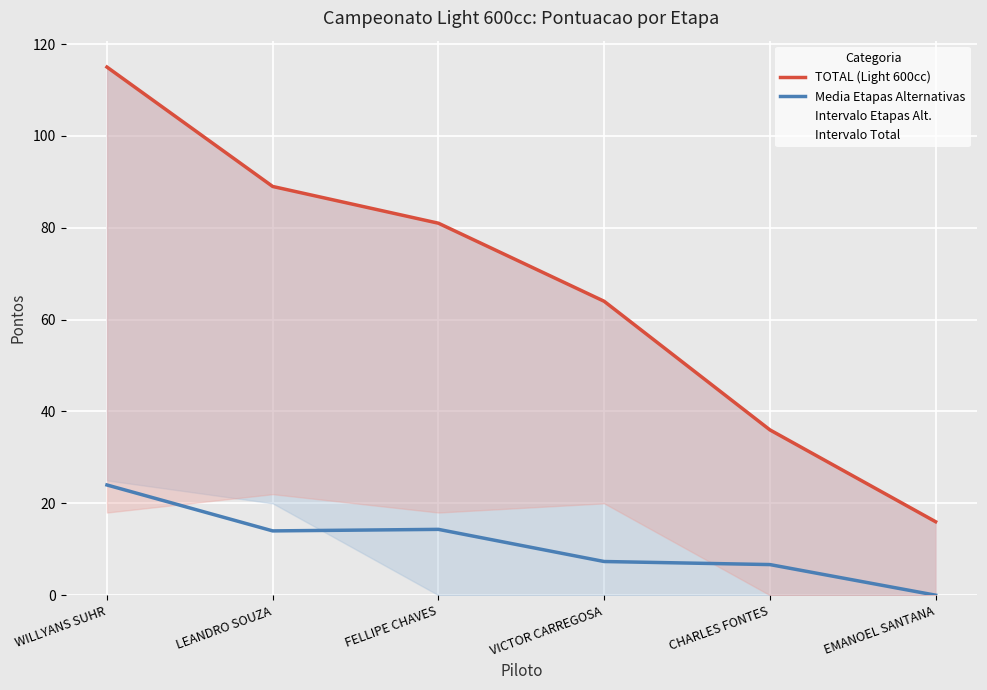

Is the value of TOTAL (Light 600cc) at LEANDRO SOUZA greater than the value of Media Etapas Alternativas at LEANDRO SOUZA?

Yes